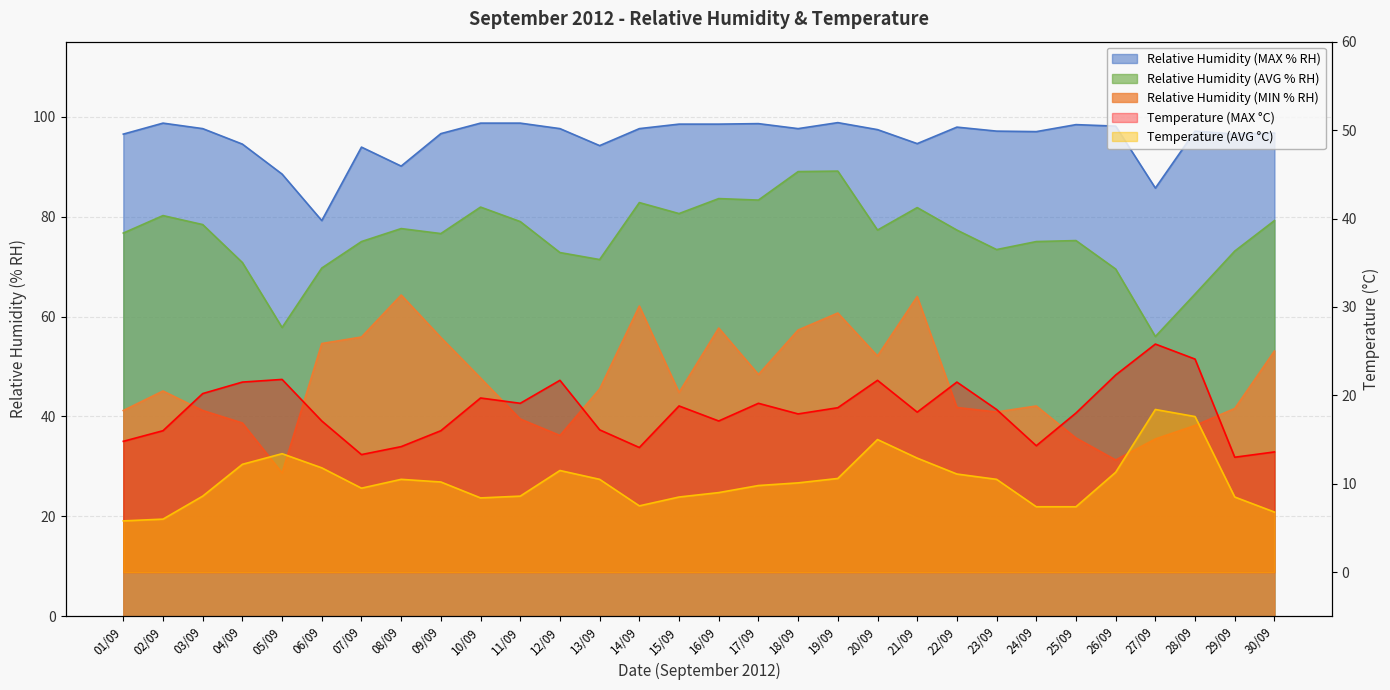

Which category has the highest value across all series?

19/09